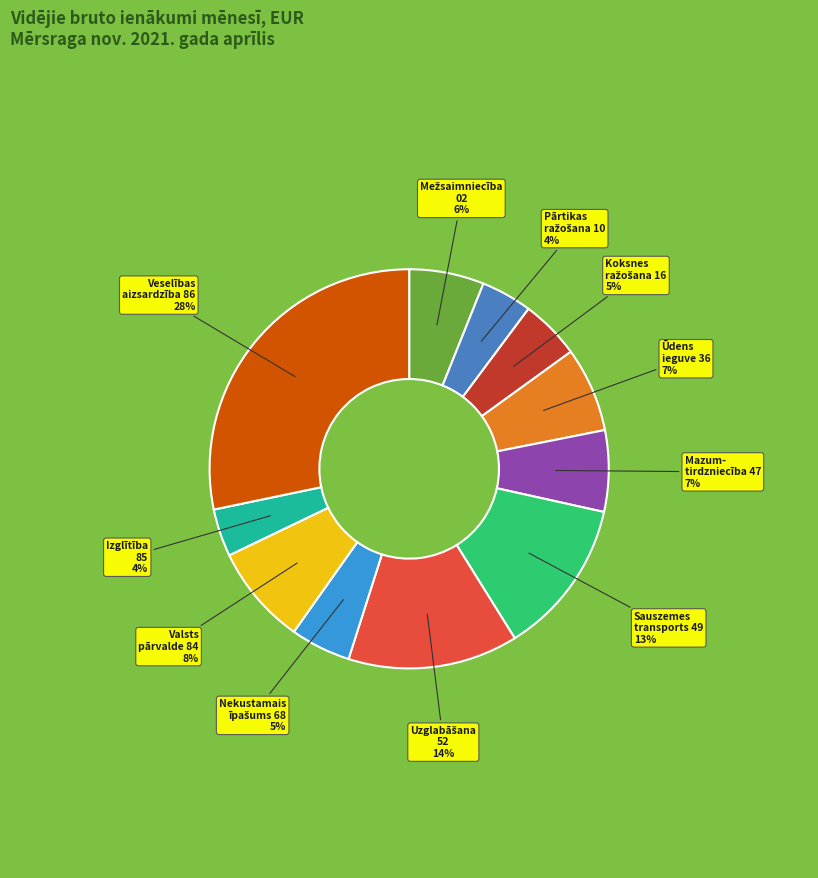

Does any single category account for the majority?

No